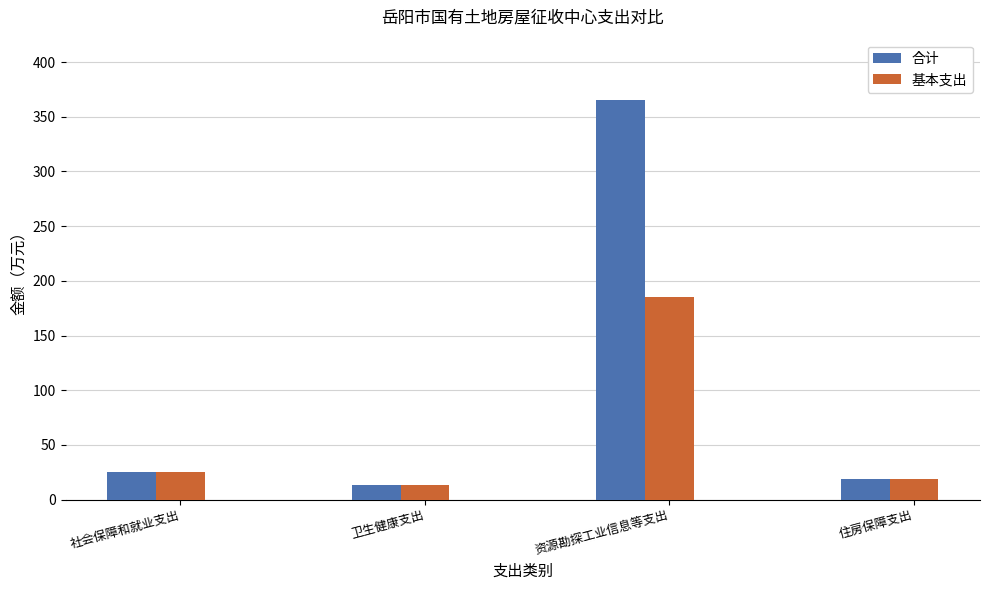

What is the lowest value of the 合计 series?

13.1